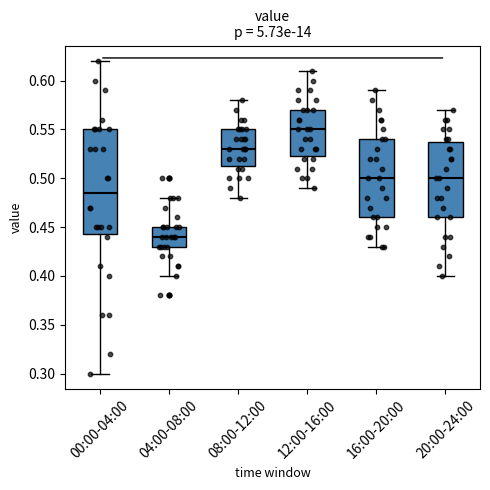

Where is the upper edge of the box for 20:00-24:00 on the y-axis? The values are not printed on the chart, so give them approximately, as read against the axis.

0.540